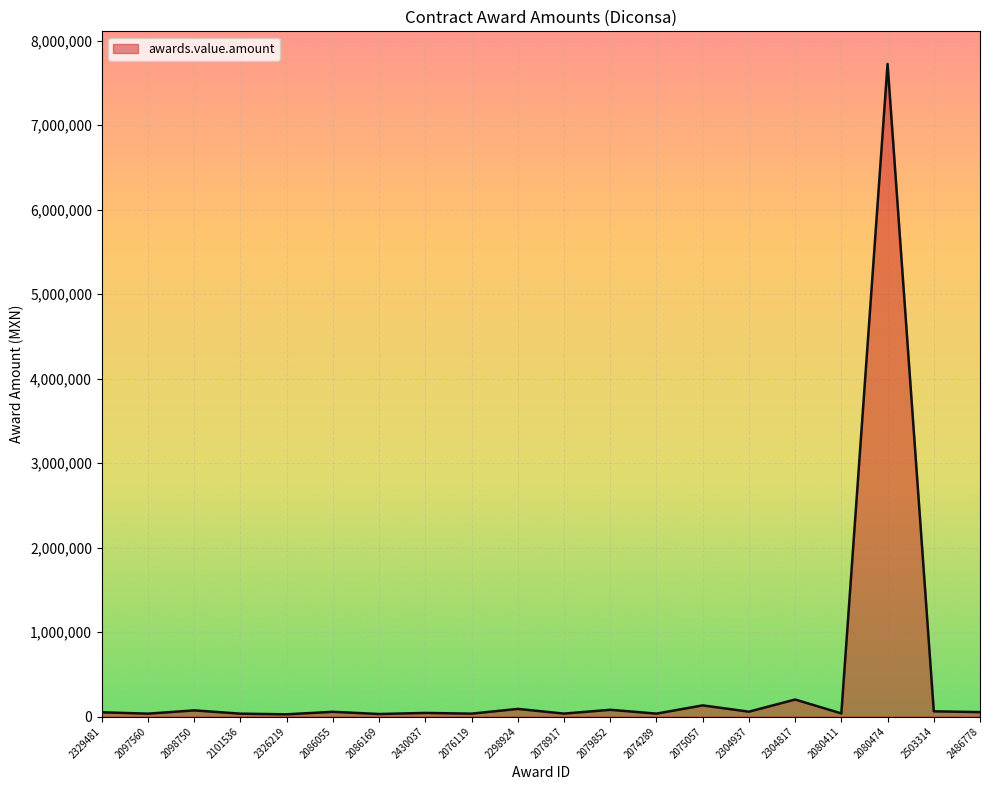

At which label is the value closest to 3876003?

2304817